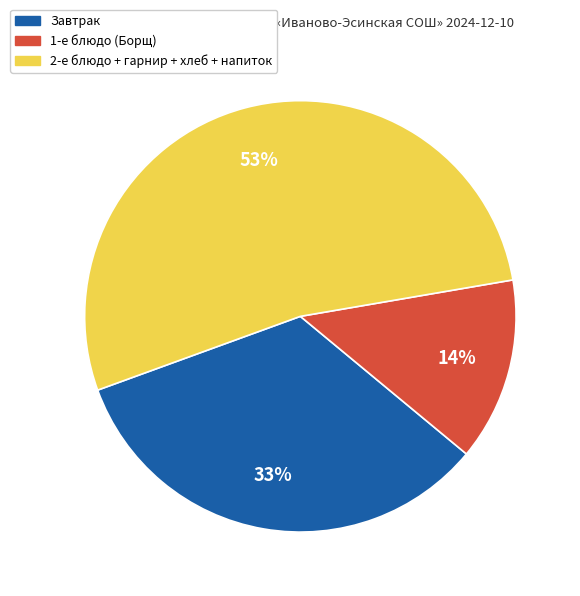

To the nearest percent, what is the difference between the largest and smallest slice percentages?

39%